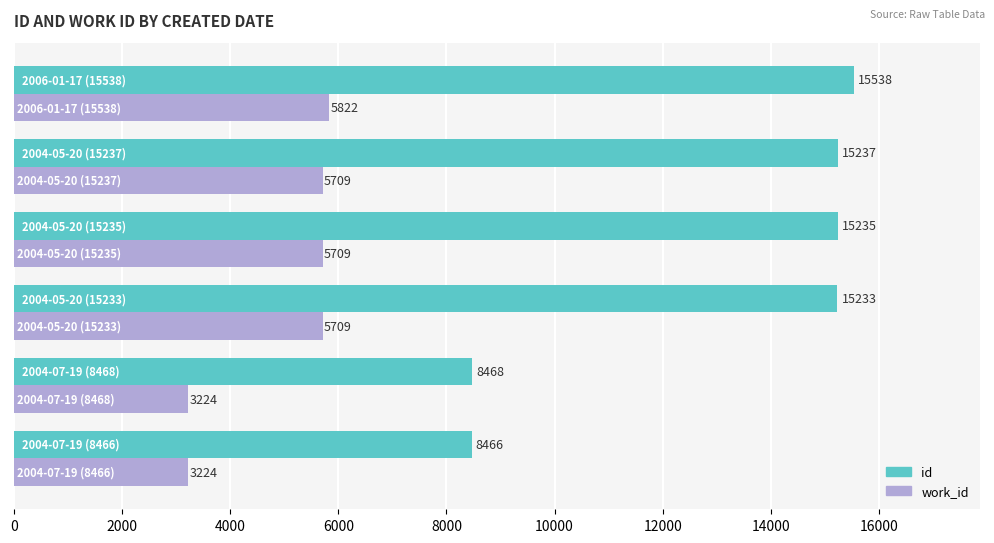

Which series has the largest total across all categories?

id